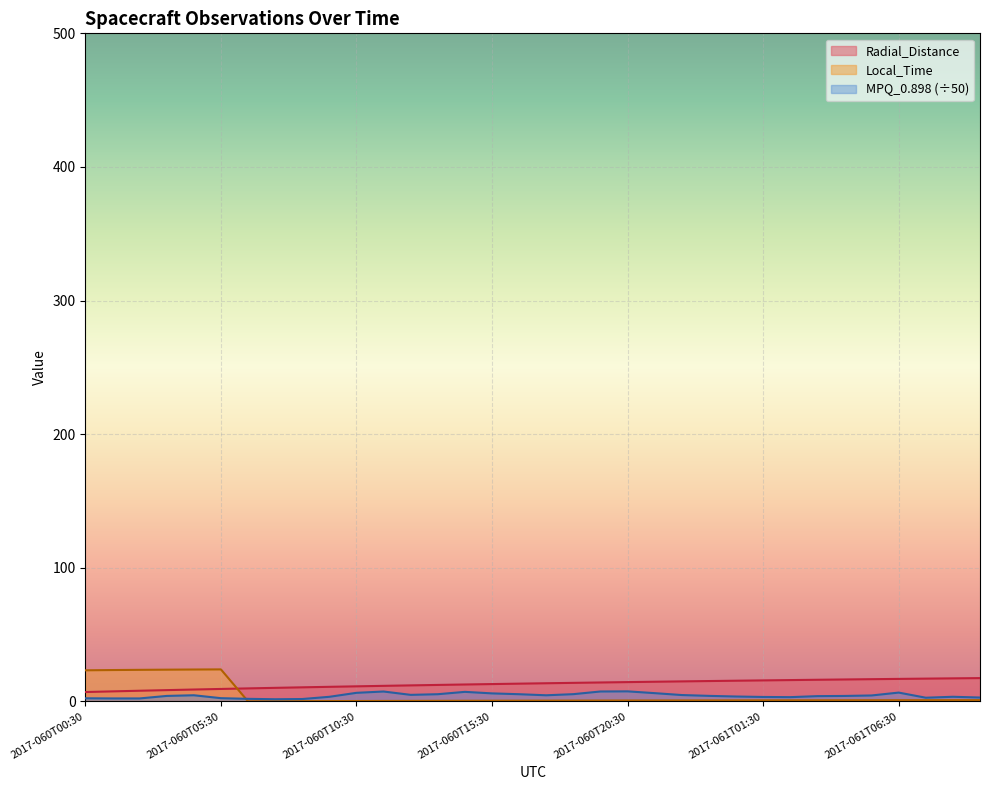

The value of Radial_Distance at 2017-060T16:30 is 4.1. True or false?

False